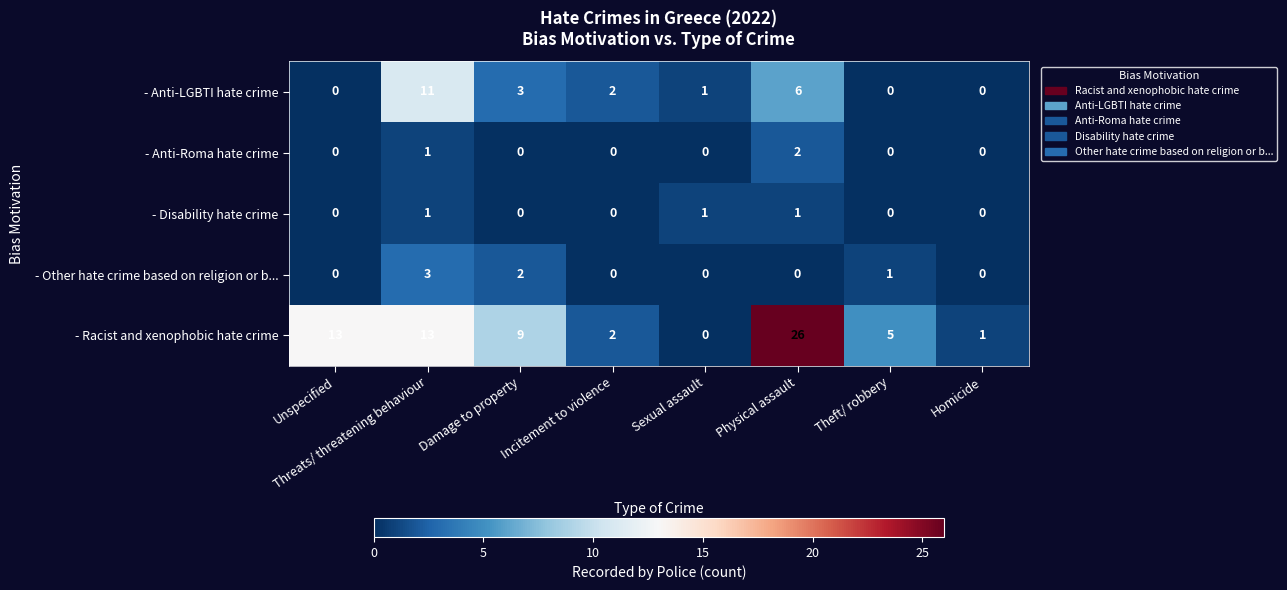

Which label corresponds to the largest value in the chart?

Physical assault